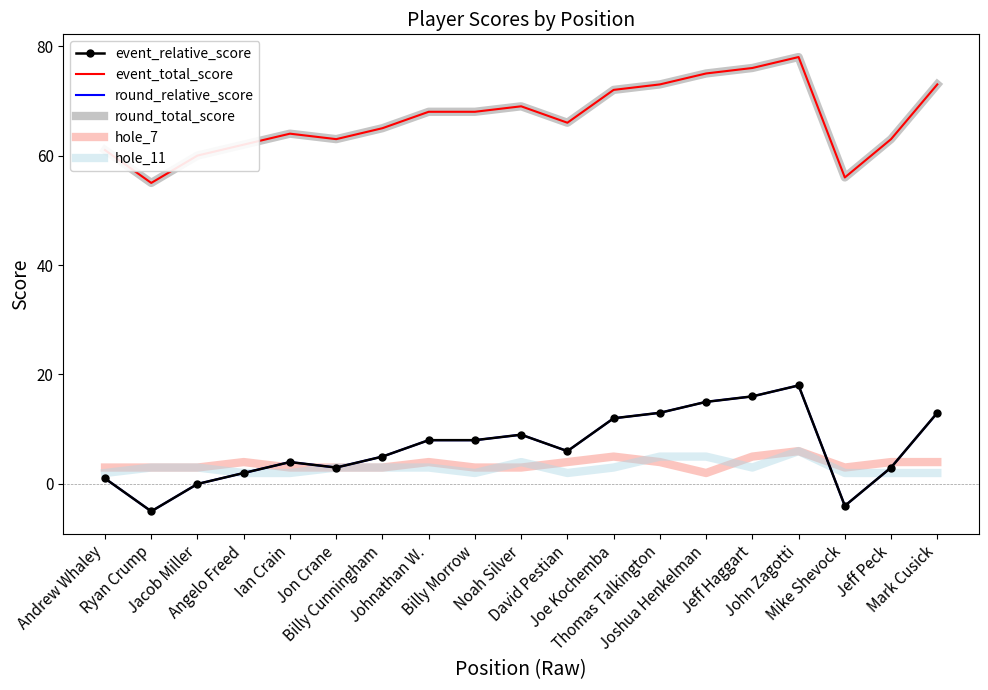

At which category is the sum across all series the highest?

John Zagotti